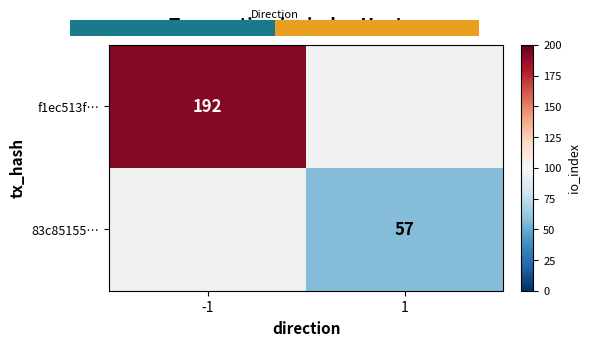

What is the greatest value displayed?

192.0